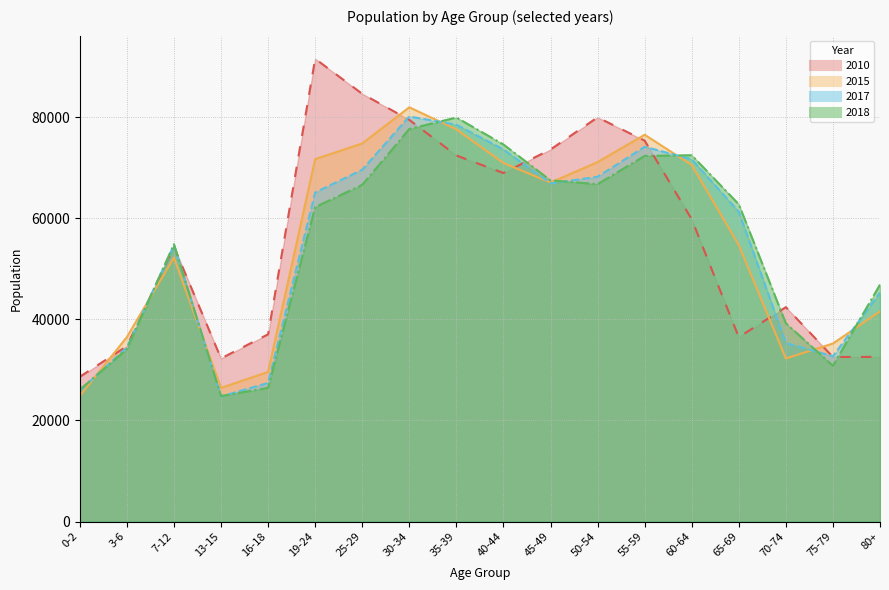

True or false: 2018 has more than 1 interior local peaks.

True